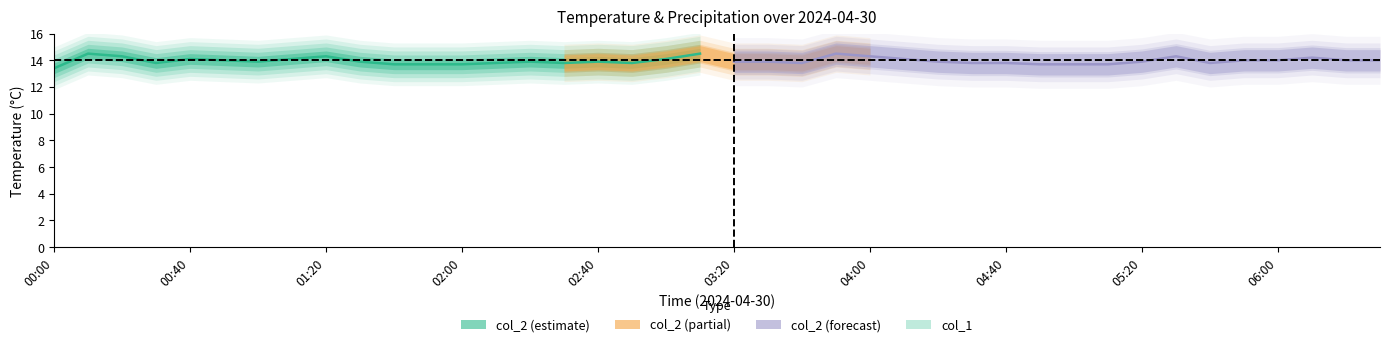

Where is the first local maximum for col_2?

00:10